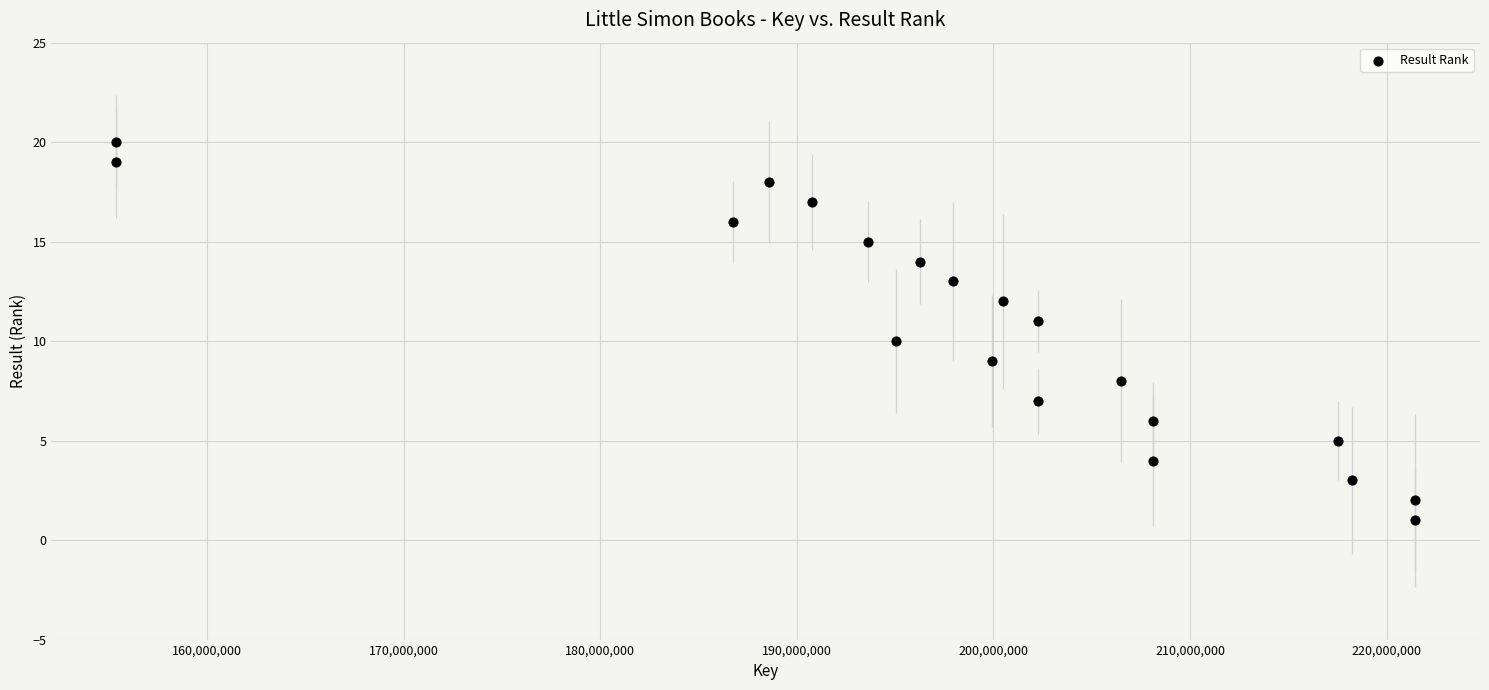

What is the range of Y values (max minus min)?

19